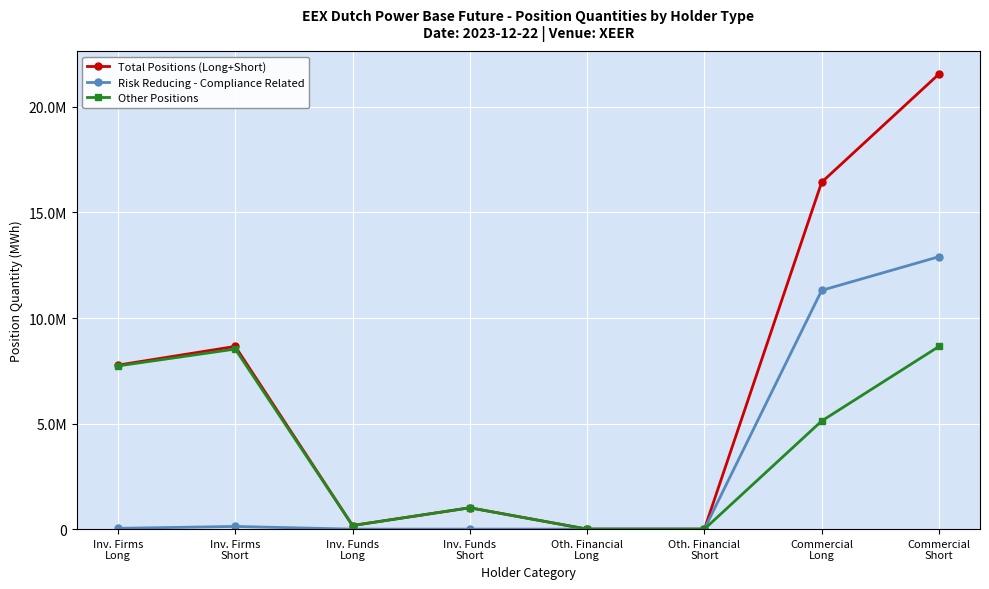

The Total Positions (Long+Short) series shows 13339433 at Inv. Firms
Short. True or false?

False